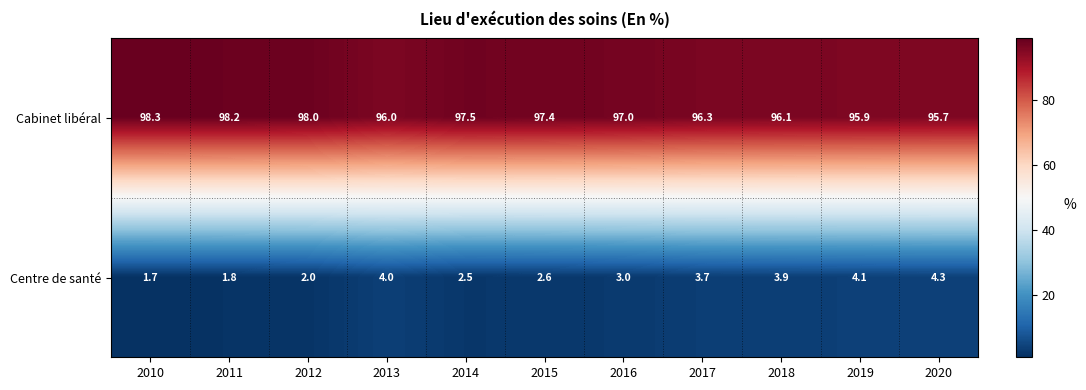

What is the sum of all Centre de santé values?

33.6